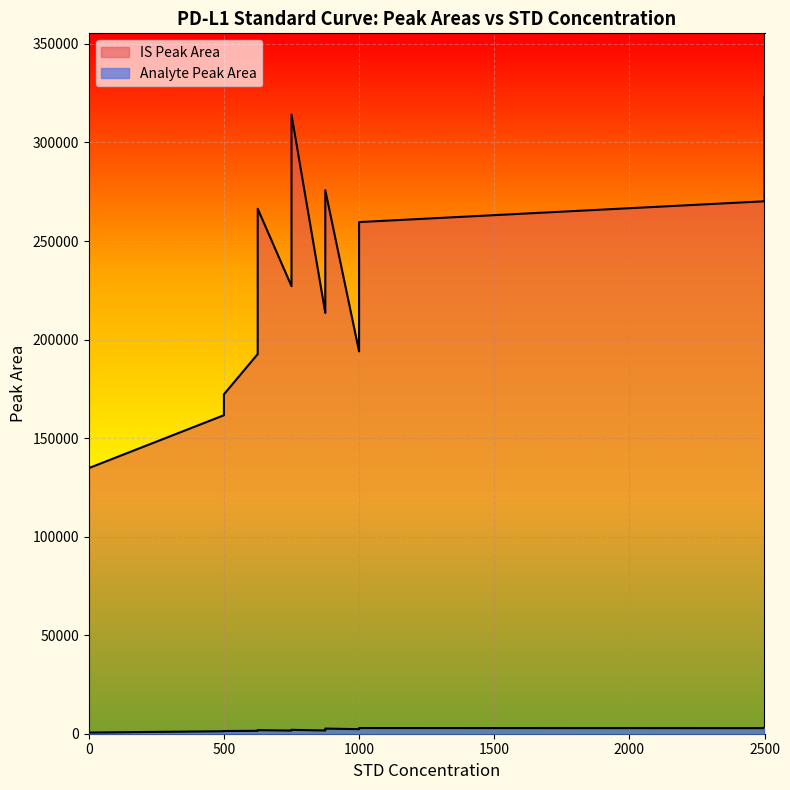

Rank the series by their maximum value, from lowest to highest.

Analyte Peak Area, IS Peak Area